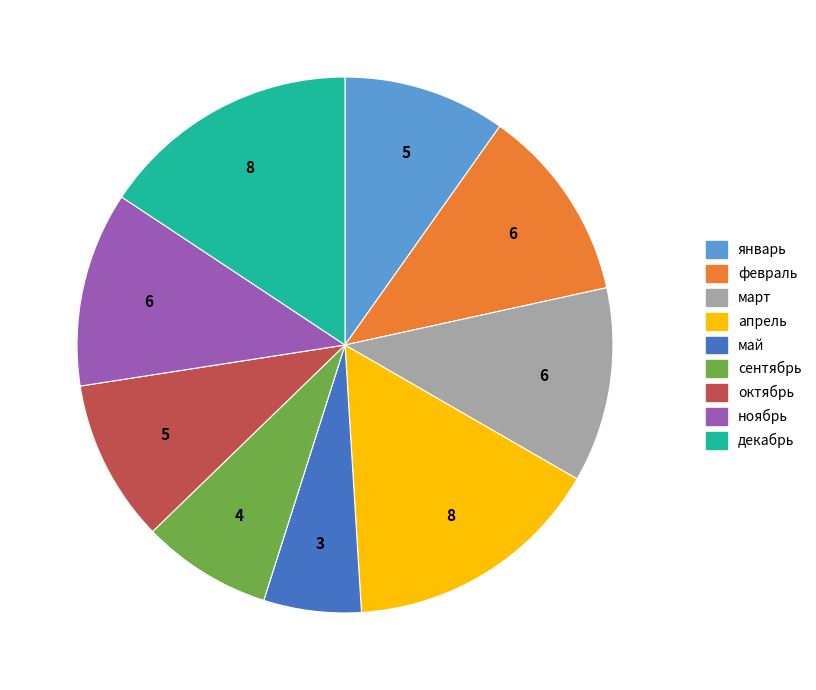

Count the number of slices in the pie.

9